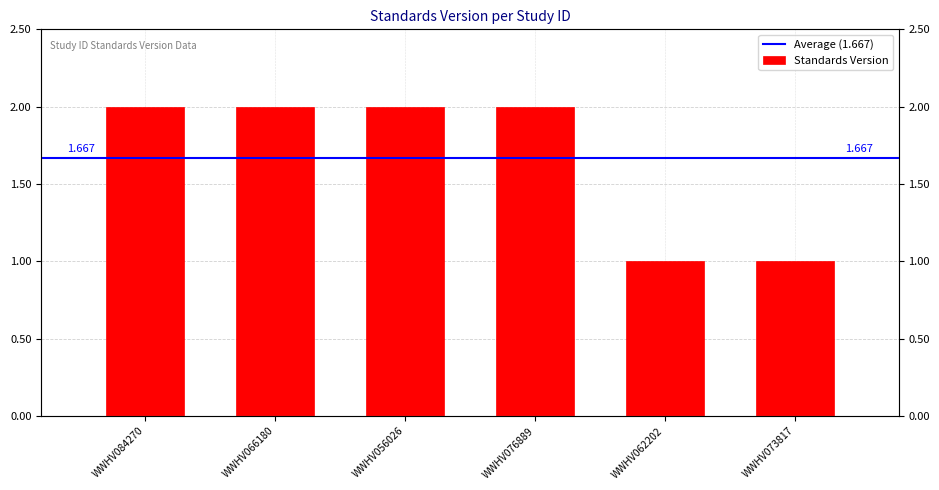

The value at WWHV056026 is 2. True or false?

True